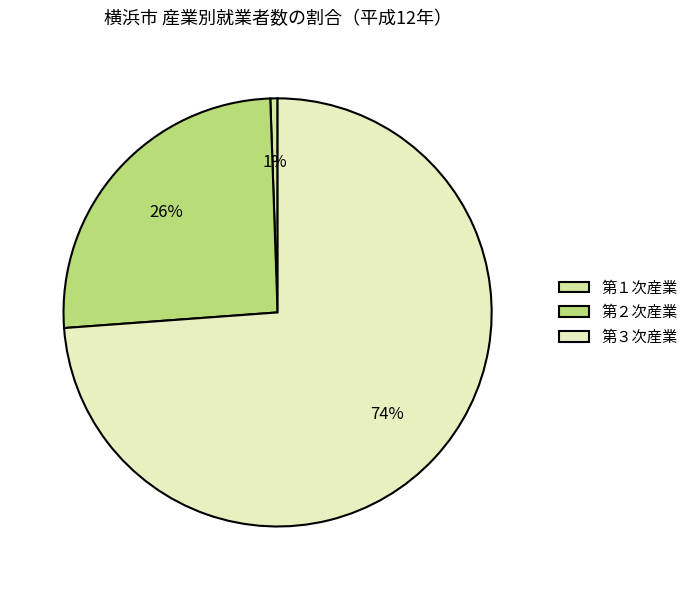

Which slice represents more than half of the pie?

第３次産業